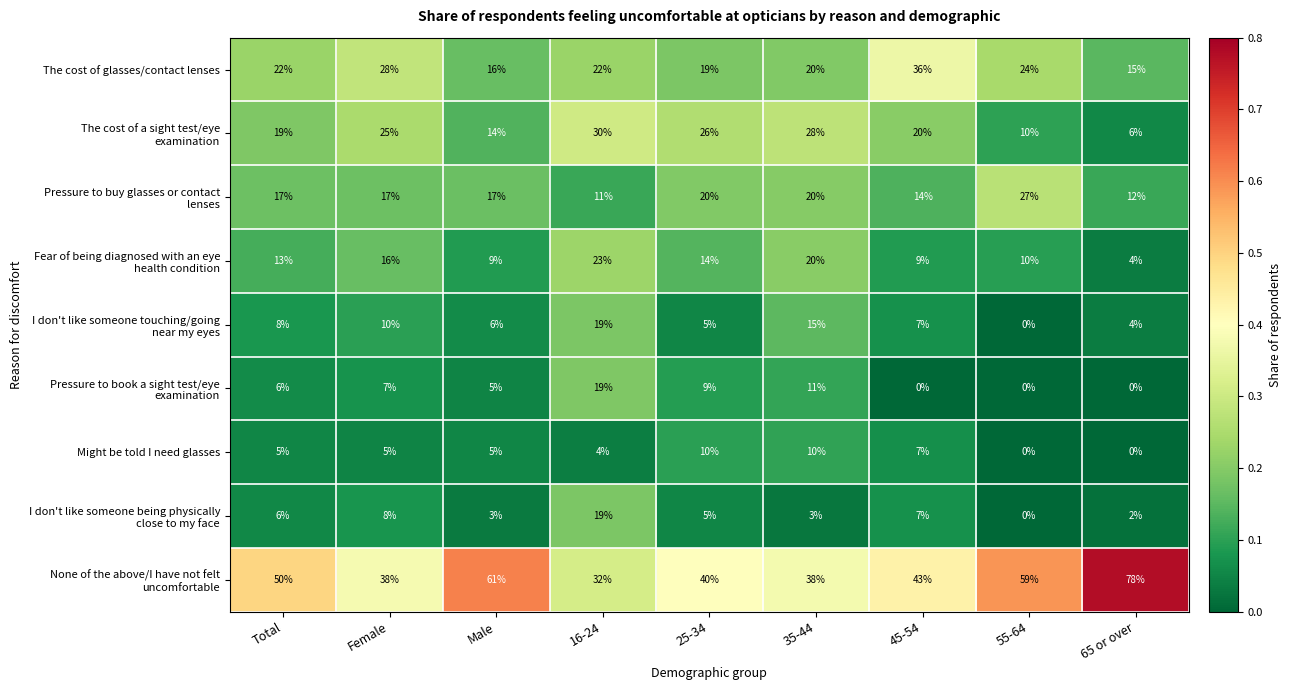

At which category is the sum across all series the highest?

16-24